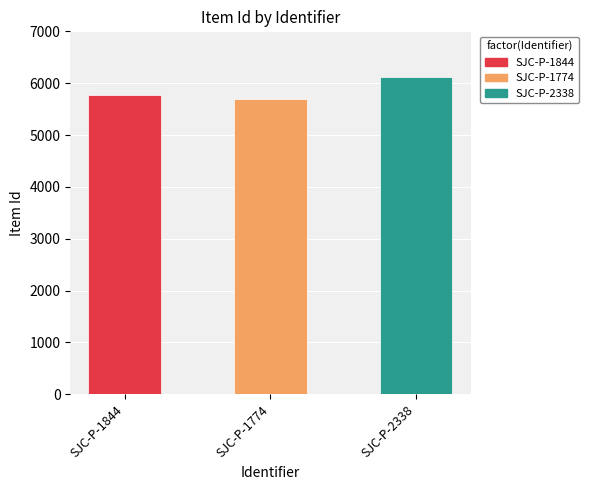

List the labels in order of value, largest first.

SJC-P-2338, SJC-P-1844, SJC-P-1774